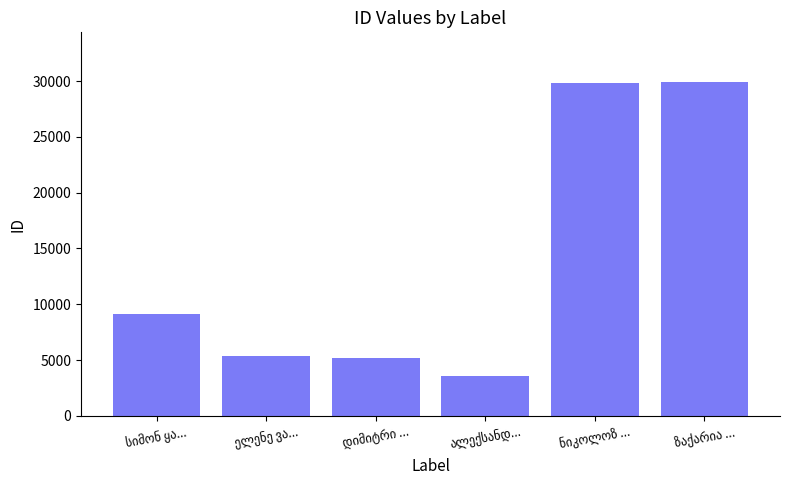

What is the difference between the maximum and minimum values?

26284